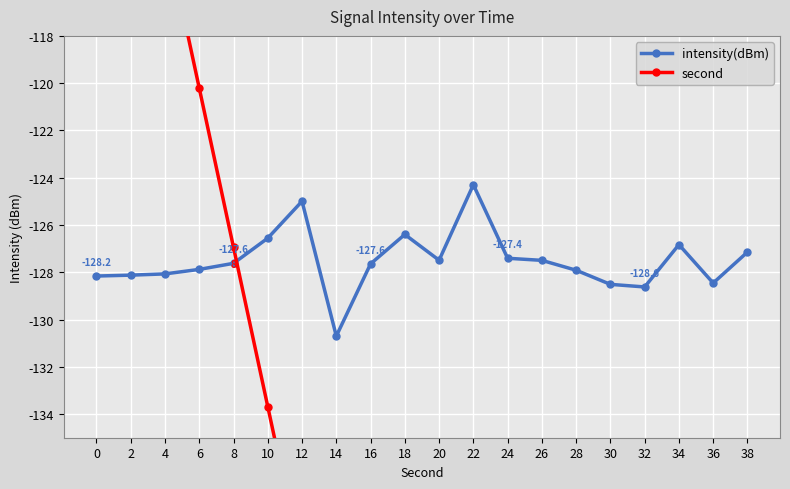

What are all the series names shown in the legend?

intensity(dBm), second